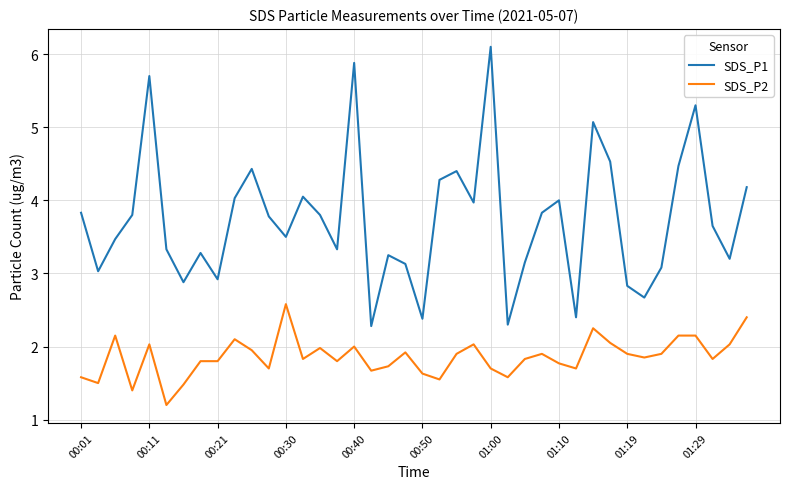

True or false: SDS_P1 and SDS_P2 cross at least once.

False